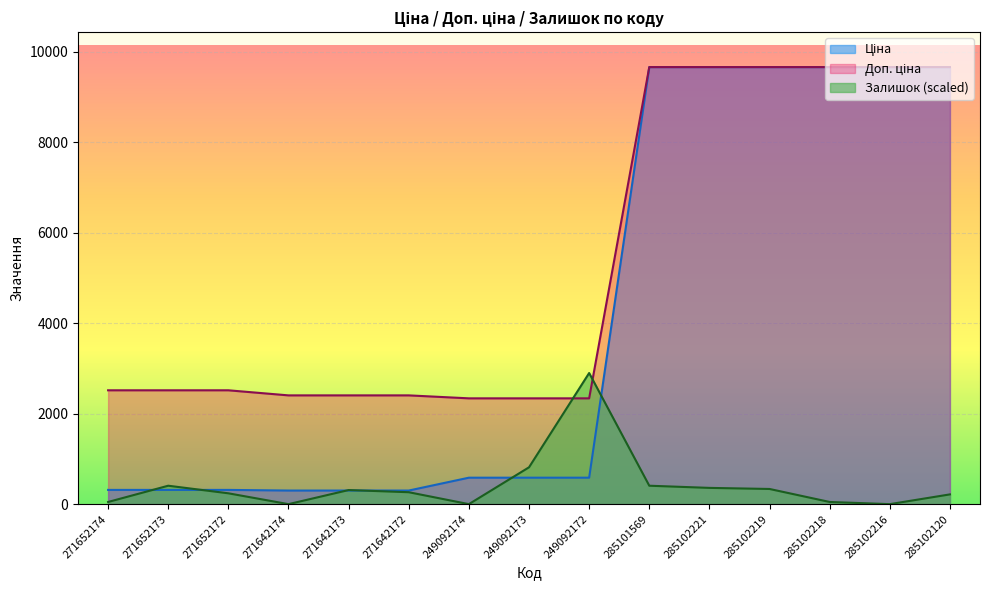

Which has a higher value, 249092174 or 285101569?

285101569